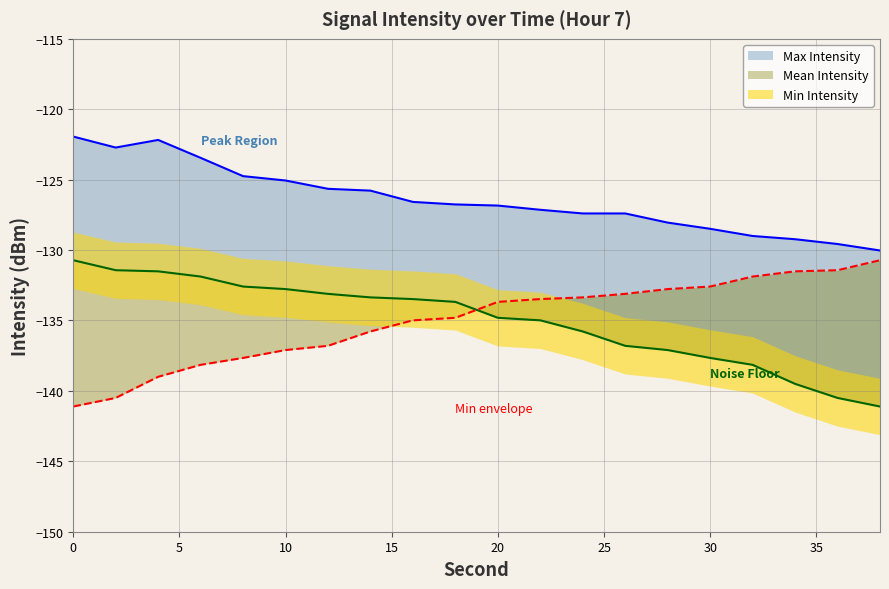

How many intersections are there between Min Intensity and Mean Intensity?

1